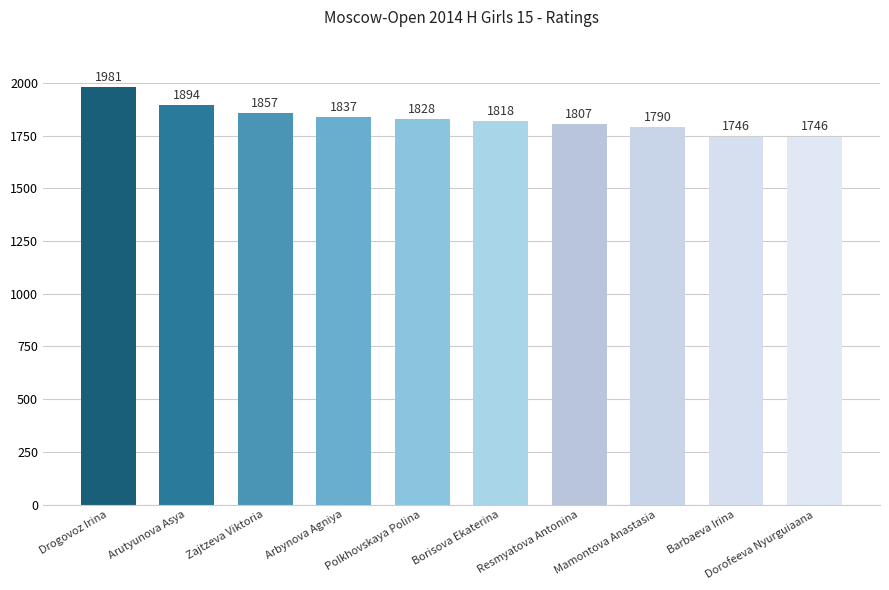

What is the maximum value shown in the chart?

1981